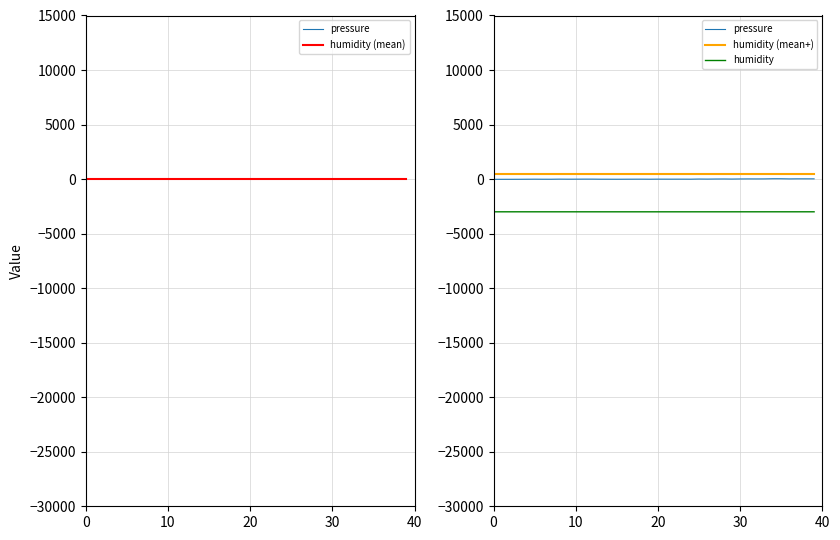

Reading left to right, list all the values displayed in this chart.

pressure: -22.9	-18.9	-18.1	-16.4	-12.1	-7.8	-11.9	-12.7	-3.3	-8.4	-6.7	-2.4	-2.4	-10.0	-10.9	-13.4	-10.1	-7.5	-5.9	-10.1	-4.2	-5.8	-5.8	-5.1	-7.7	5.9	-0.2	7.5	10.9	3.3	12.4	17.3	14.6	18.0	31.6	30.8	17.3	24.2	23.4	23.5
humidity (mean): -0.0	-0.0	-0.0	-0.0	-0.0	-0.0	-0.0	-0.0	-0.0	-0.0	-0.0	-0.0	-0.0	-0.0	-0.0	-0.0	-0.0	-0.0	-0.0	-0.0	-0.0	-0.0	-0.0	-0.0	-0.0	-0.0	-0.0	-0.0	-0.0	-0.0	-0.0	-0.0	-0.0	-0.0	-0.0	-0.0	-0.0	-0.0	-0.0	-0.0
humidity (mean+): 500.0	500.0	500.0	500.0	500.0	500.0	500.0	500.0	500.0	500.0	500.0	500.0	500.0	500.0	500.0	500.0	500.0	500.0	500.0	500.0	500.0	500.0	500.0	500.0	500.0	500.0	500.0	500.0	500.0	500.0	500.0	500.0	500.0	500.0	500.0	500.0	500.0	500.0	500.0	500.0
humidity: -3000.5	-2999.8	-3000.1	-2999.6	-2999.8	-2999.7	-2999.8	-3000.0	-3000.1	-3000.2	-3000.2	-3000.3	-3000.1	-3000.5	-3000.5	-3000.7	-3000.6	-3000.6	-3000.6	-3000.6	-3000.5	-3000.6	-3000.5	-3000.6	-3000.6	-3000.3	-3000.3	-3000.2	-3000.0	-3000.0	-2999.9	-2999.4	-2999.4	-2999.3	-2998.9	-2999.3	-2999.0	-2999.2	-2998.9	-2999.1